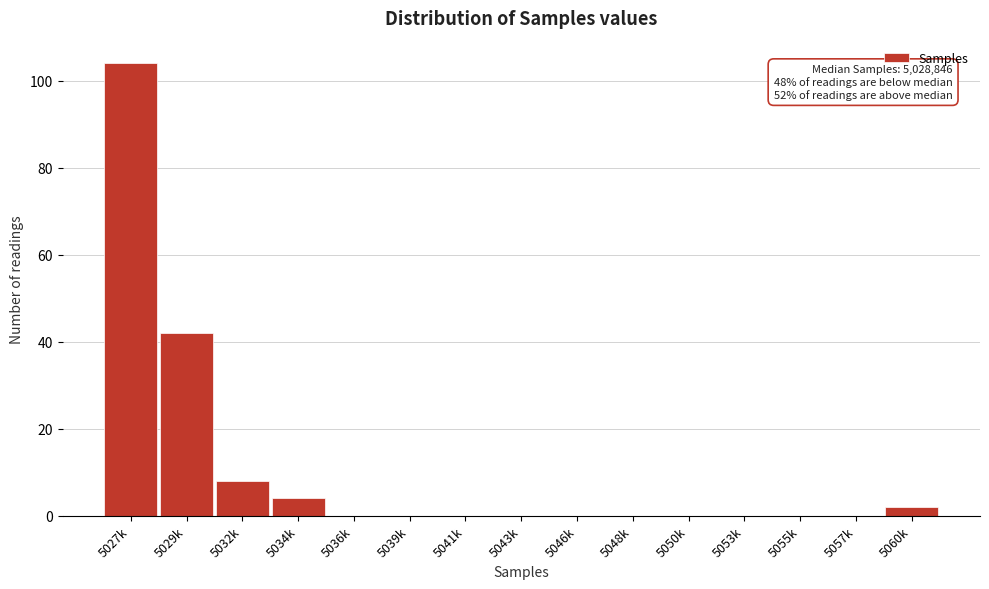

Reading left to right, extract all data points from this chart.

5027k=104	5029k=42	5032k=8	5034k=4	5036k=0	5039k=0	5041k=0	5043k=0	5046k=0	5048k=0	5050k=0	5053k=0	5055k=0	5057k=0	5060k=2